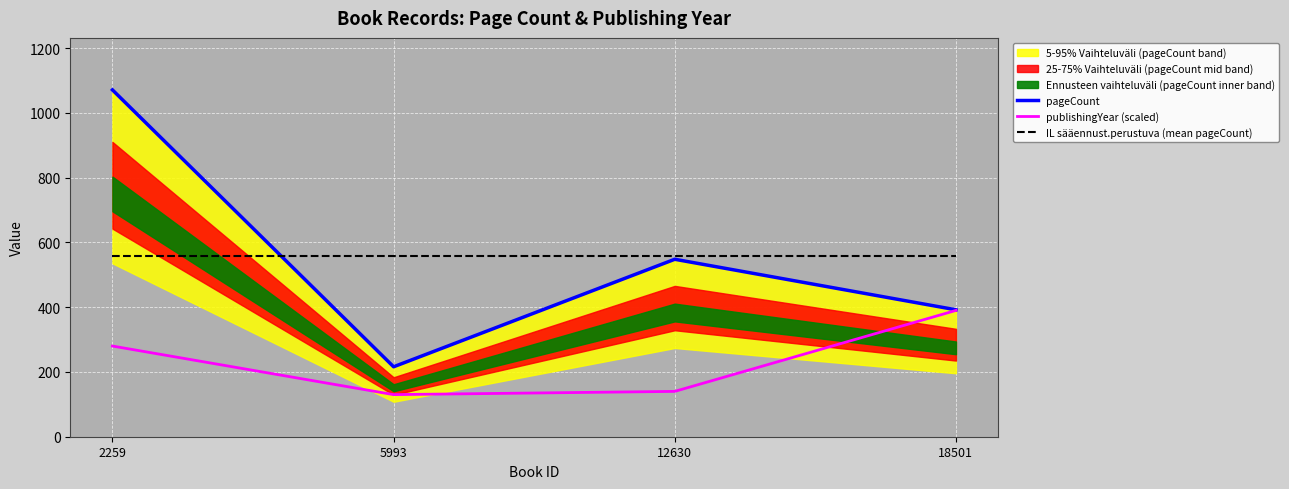

True or false: publishingYear (scaled) and pageCount intersect in this chart.

False